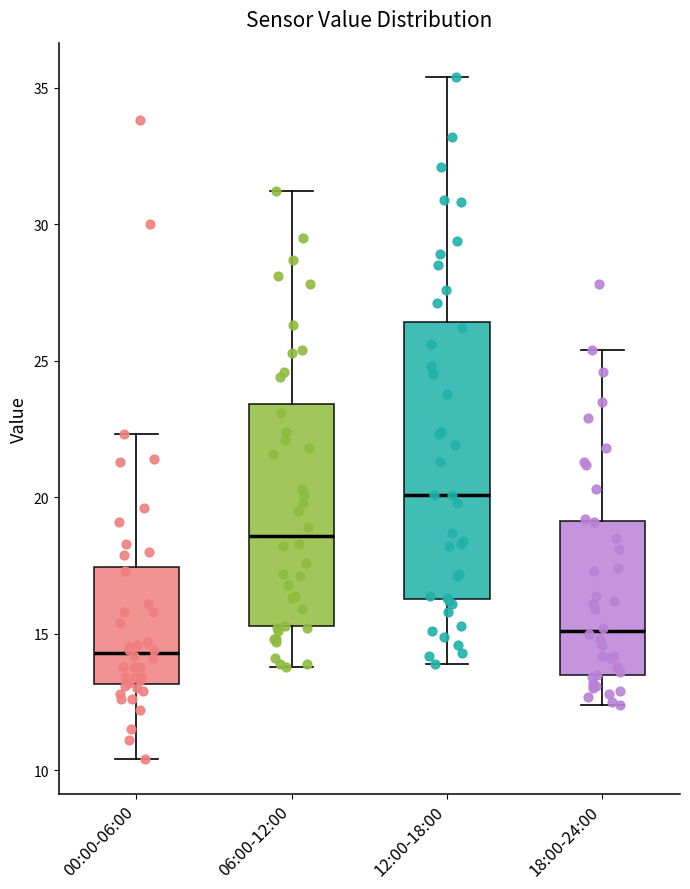

Which box's median line is the highest?

12:00-18:00